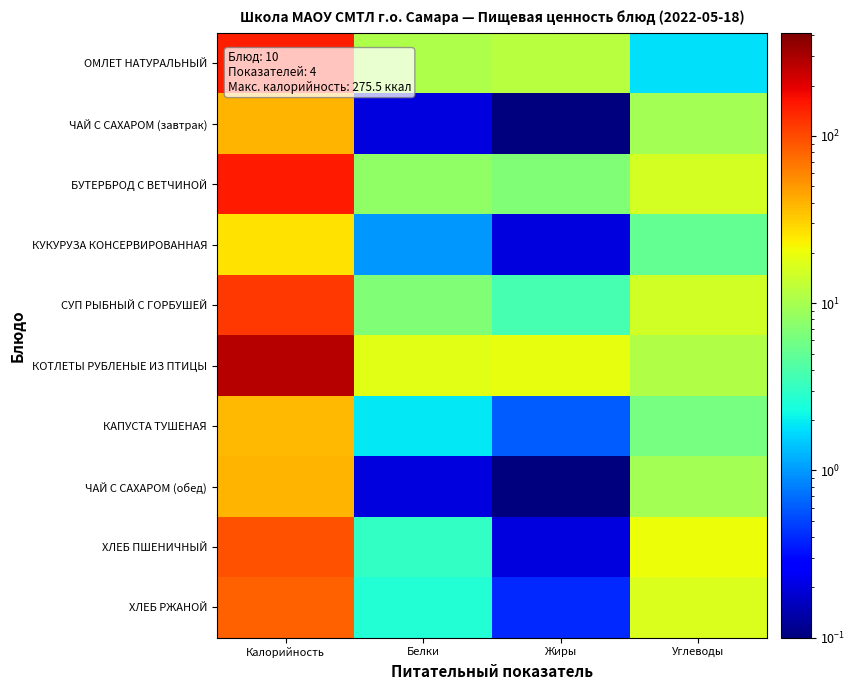

Which has a higher value, Калорийность or Жиры?

Калорийность